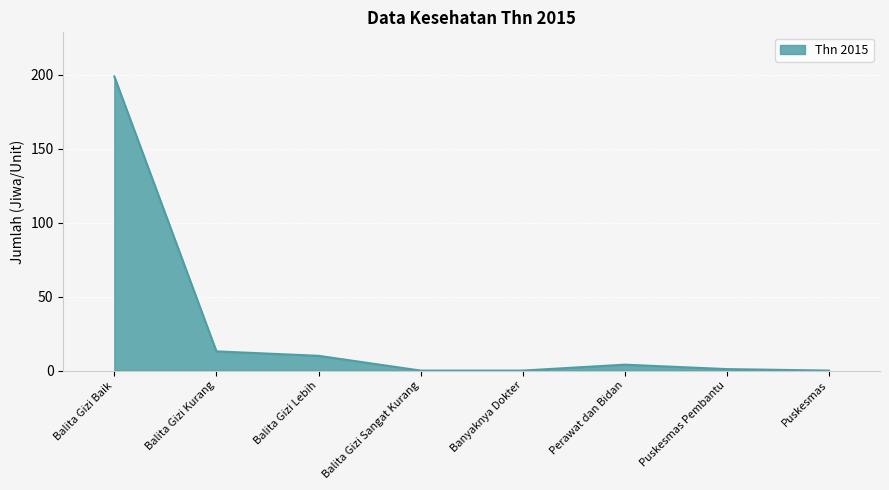

How many series are shown in this chart?

1